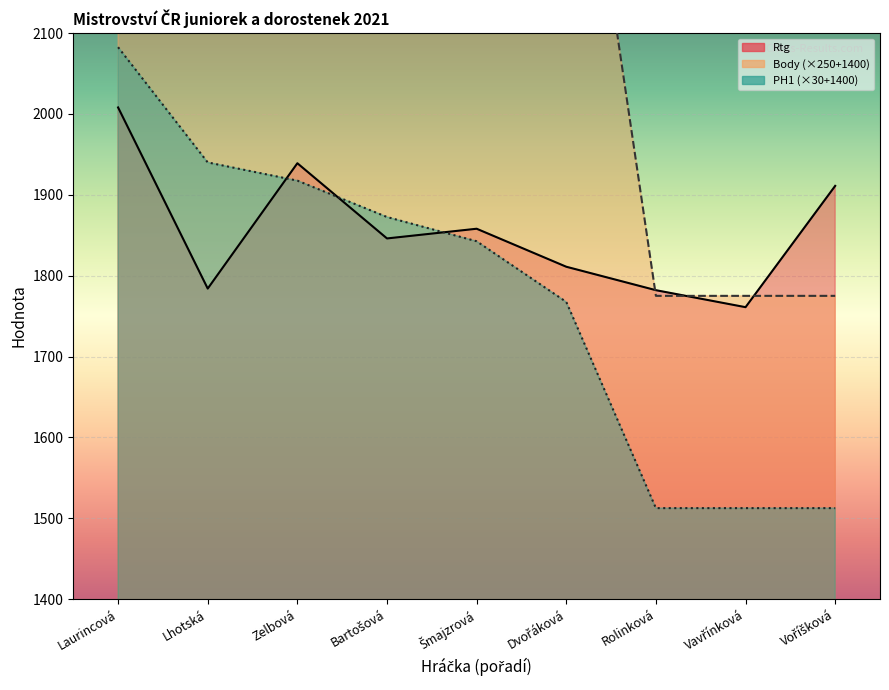

Reading left to right, transcribe all the data shown in this chart.

Rtg: 2008.0	1784.0	1939.0	1846.0	1858.0	1811.0	1782.0	1761.0	1911.0
Body: 3025.0	2900.0	2775.0	2525.0	2525.0	2525.0	1775.0	1775.0	1775.0
PH1: 2082.5	1940.0	1917.5	1872.5	1842.5	1767.5	1512.5	1512.5	1512.5